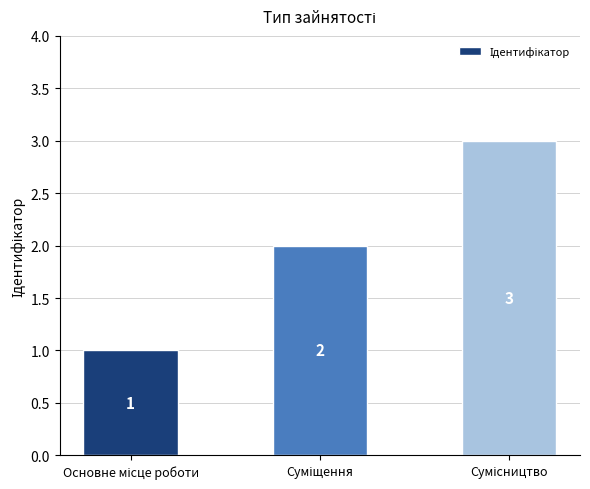

Does the chart contain any negative values?

No